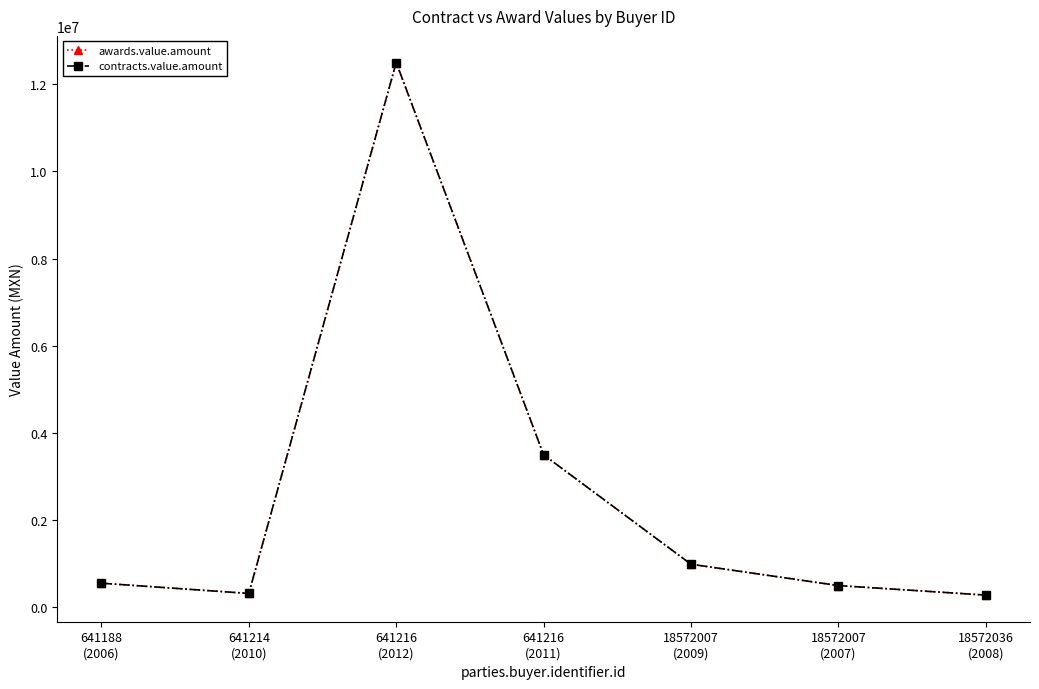

What is the sum of the contracts.value.amount values at 18572007
(2007) and 641216
(2011)?

4000000.0